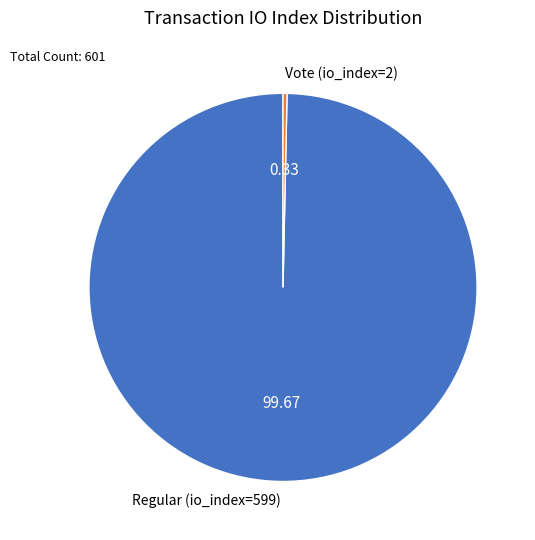

What is the ratio of the value at Regular (io_index=599) to the value at Vote (io_index=2)?

299.5